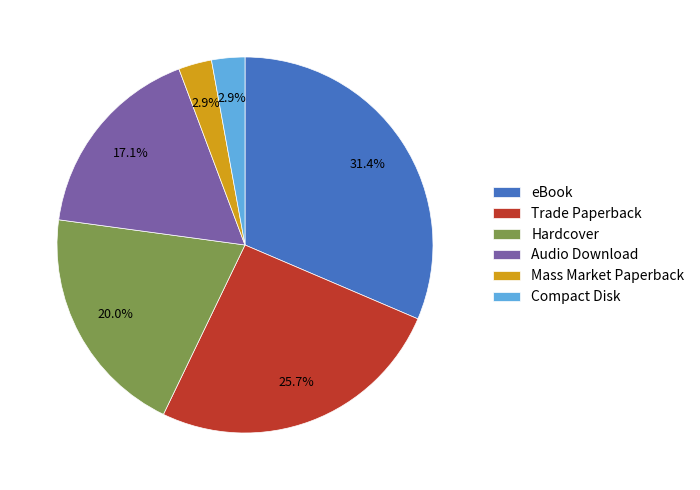

Does any single category account for the majority?

No